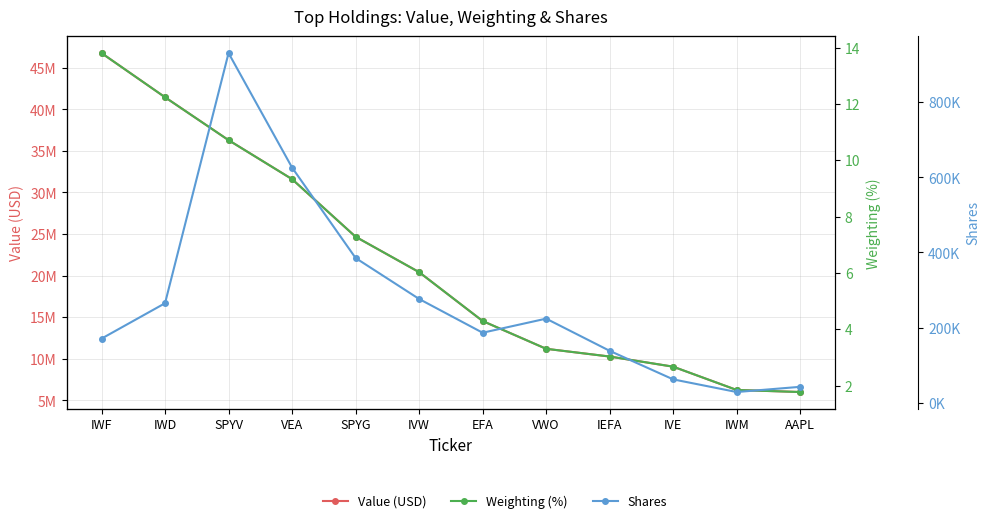

What is the minimum value for Value (USD)?

5994000.0